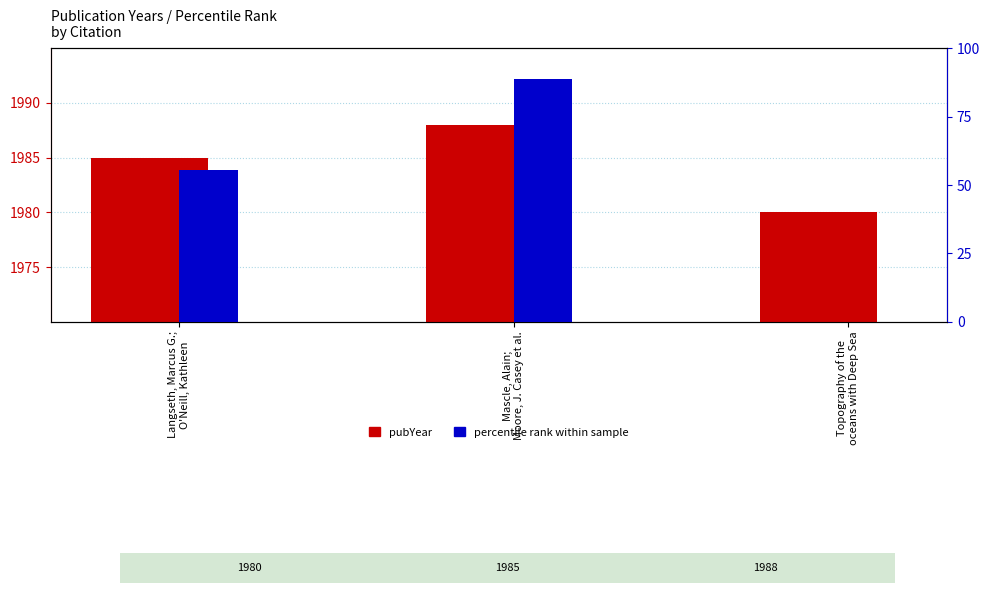

Count the pubYear values in the range 1980 to 1988.

3